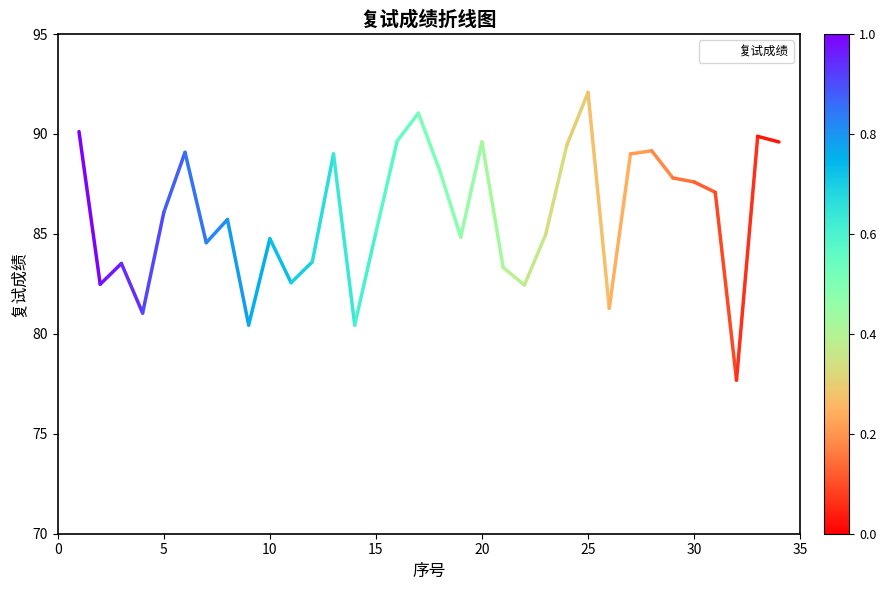

What is the difference between the maximum and minimum values?

14.4